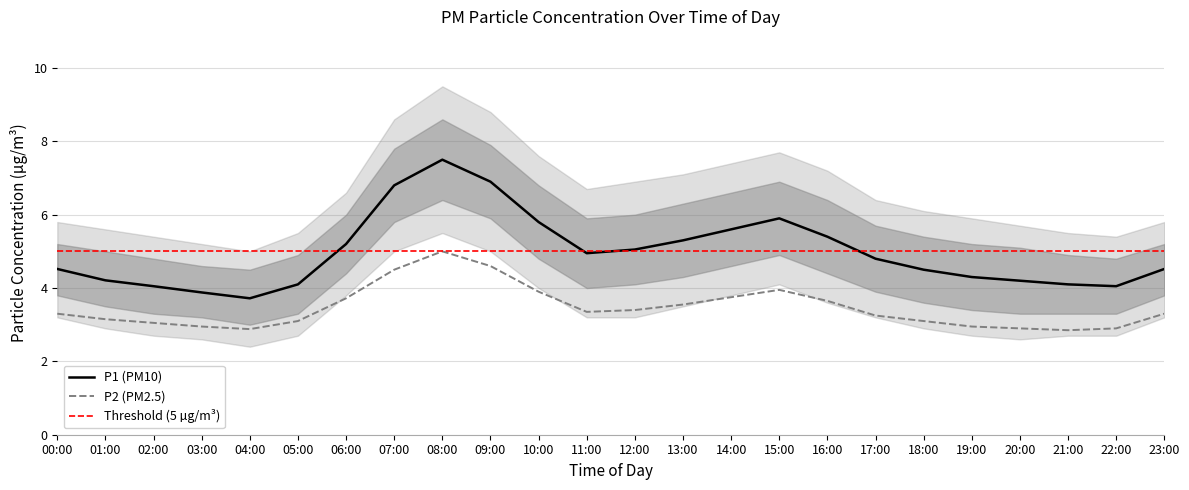

What is the minimum value shown in the chart?

2.9